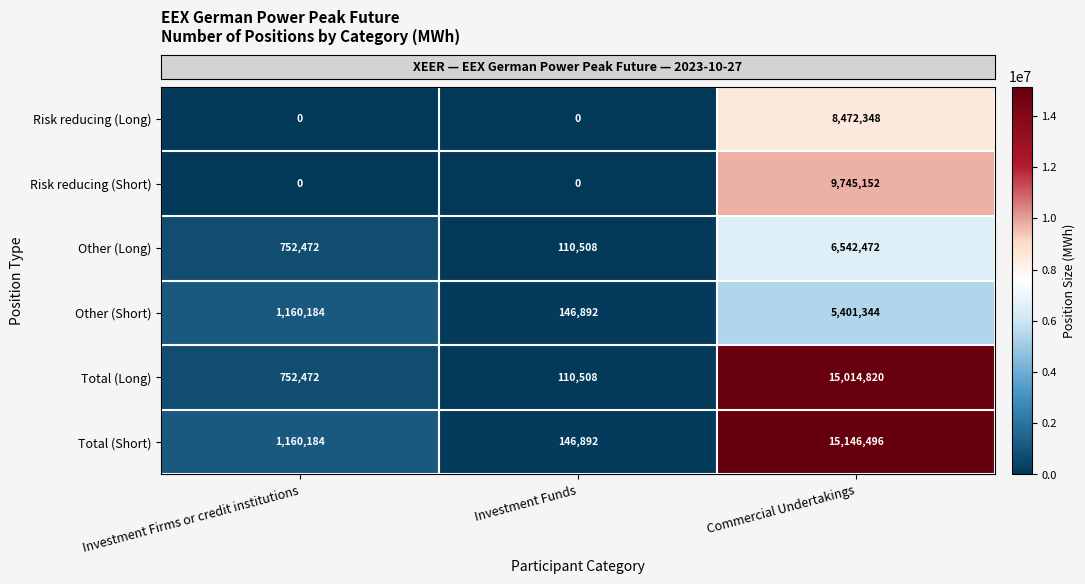

Reading left to right, extract all data points from this chart.

Risk reducing (Long): 0	0	8472348
Risk reducing (Short): 0	0	9745152
Other (Long): 752472	110508	6542472
Other (Short): 1160184	146892	5401344
Total (Long): 752472	110508	15014820
Total (Short): 1160184	146892	15146496